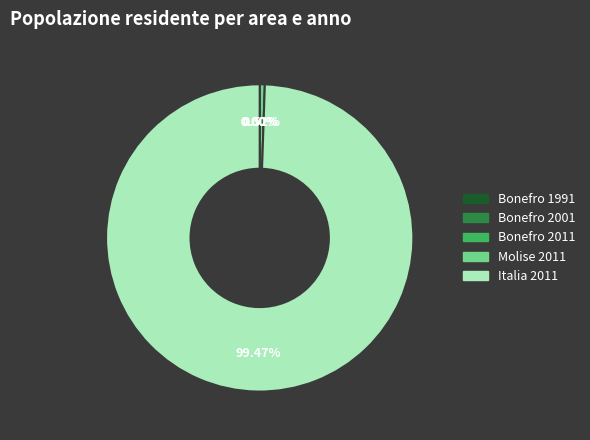

Does any single category account for the majority?

Yes